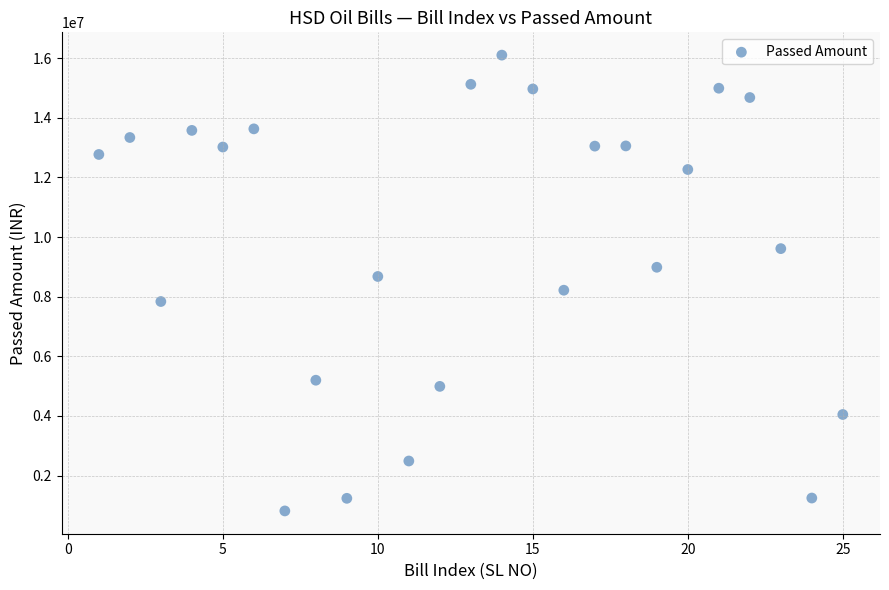

What is the range of Y values (max minus min)?

15286037